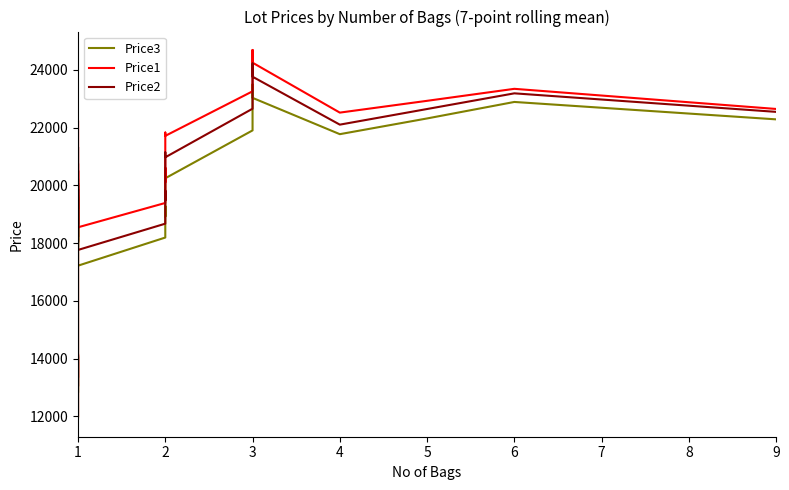

At which category does the chart reach its minimum across all series?

1